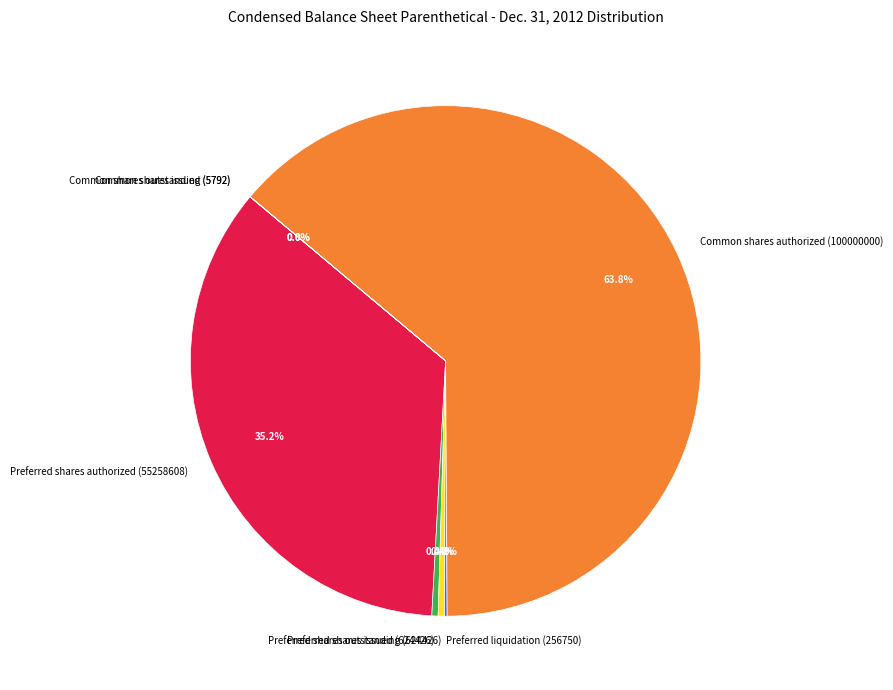

How much of the chart is everything except Preferred shares issued (624426)?

99.6%